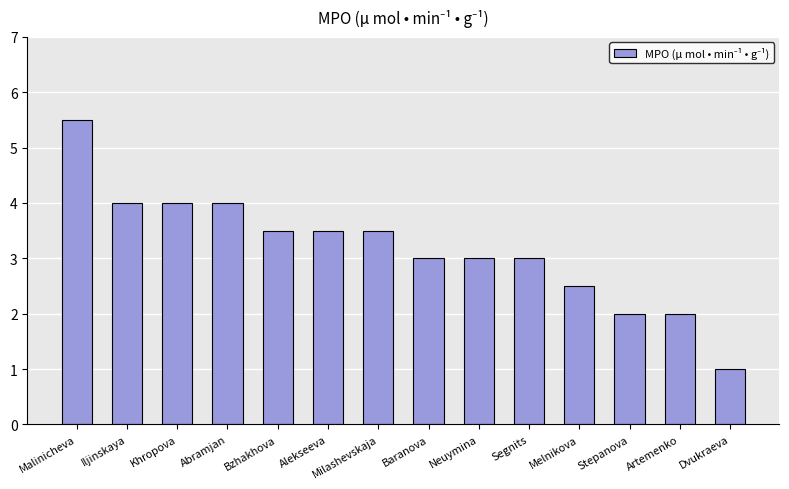

What is the difference between the values at Milashevskaja and Artemenko?

1.5